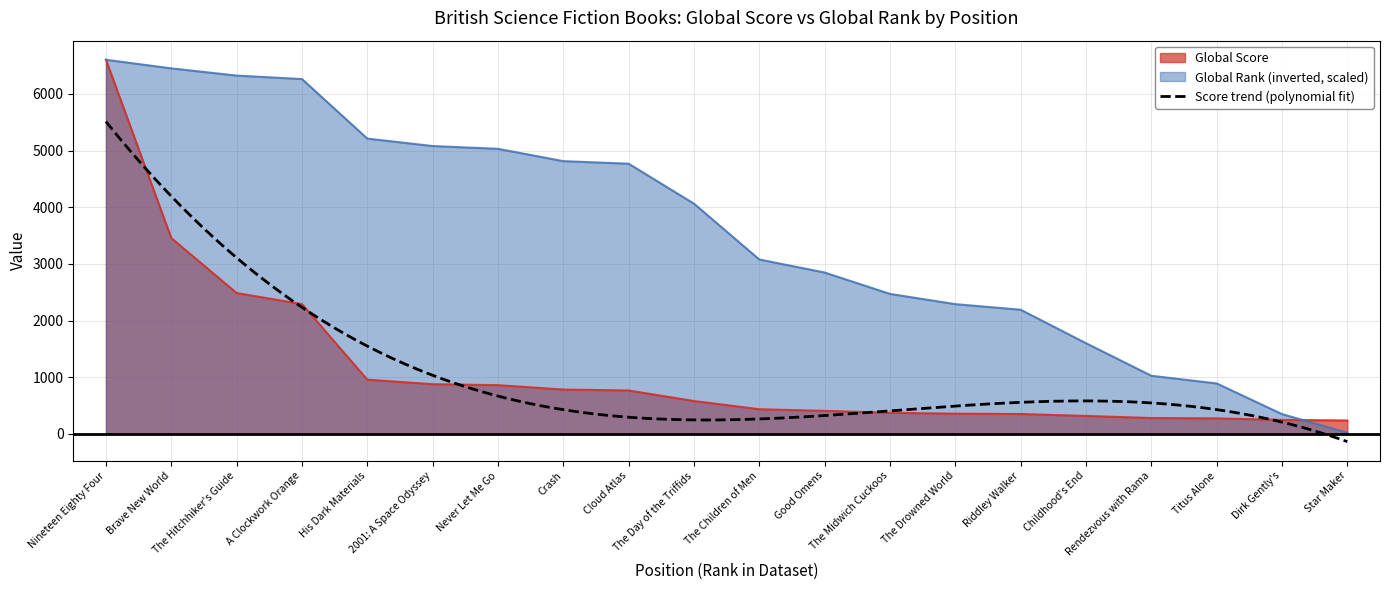

Read the Global Score value at The Day of the Triffids.

580.0